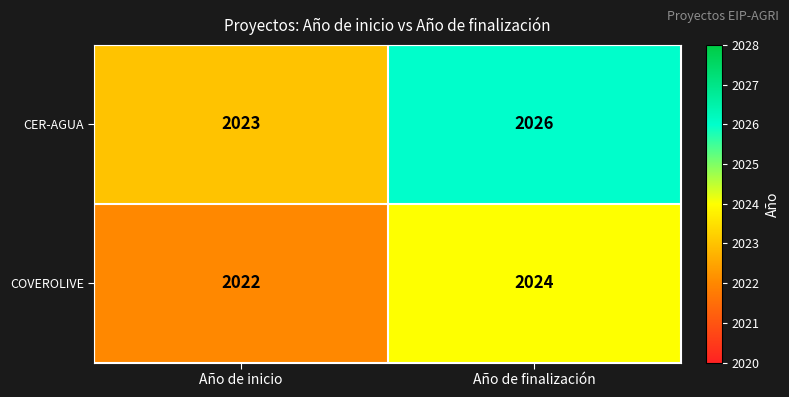

What is the approximate value of CER-AGUA at Año de inicio?

2023